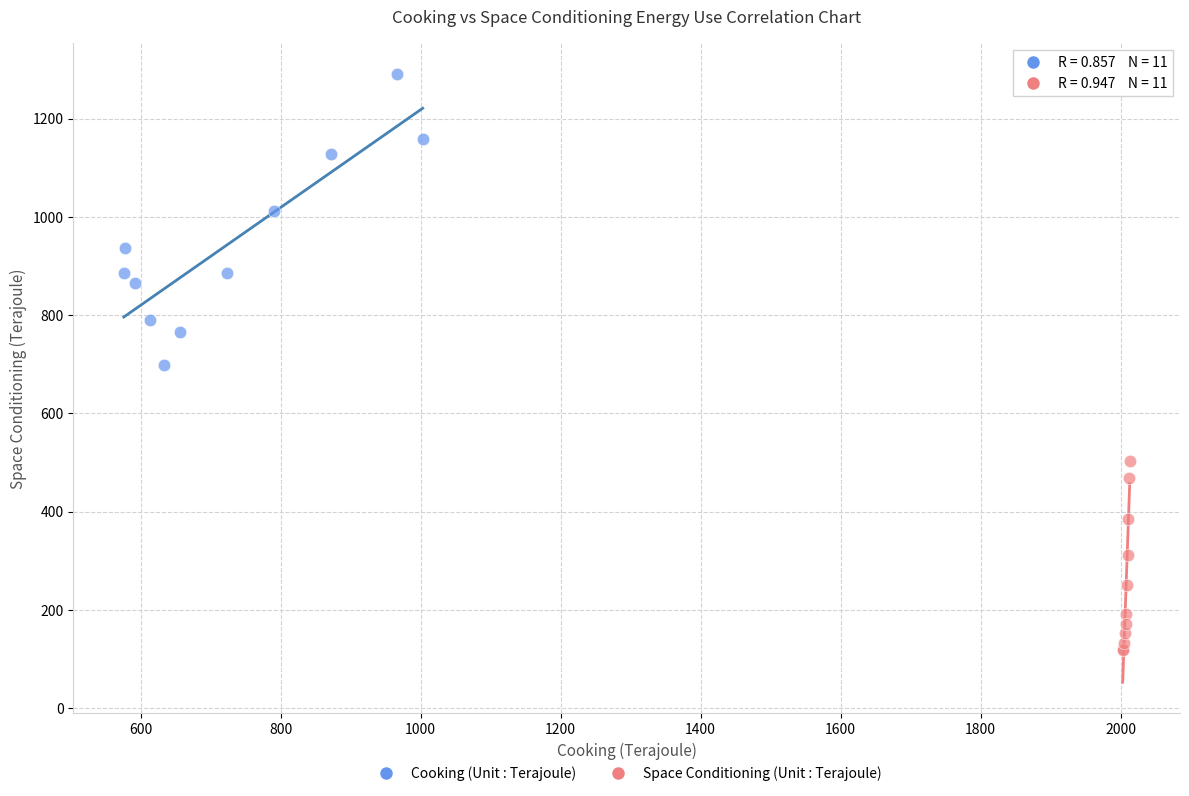

Which series reaches the minimum Y coordinate?

Space Conditioning (Unit : Terajoule)